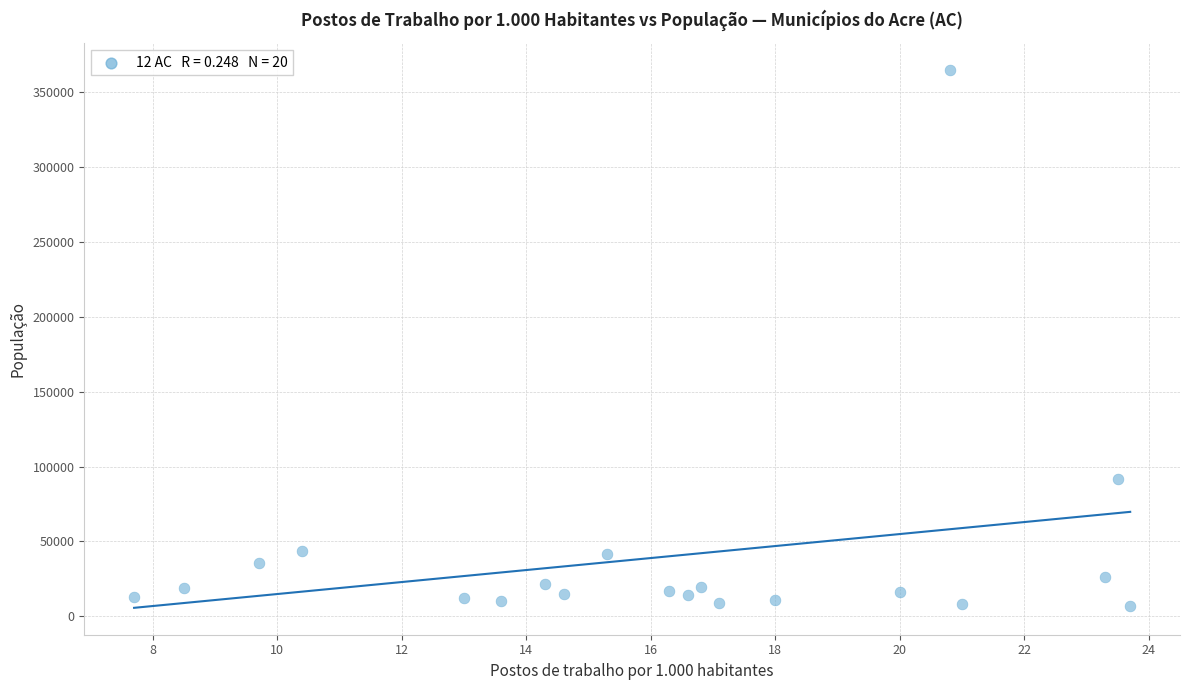

What Y value in the scatter plot is closest to 185739?

91888